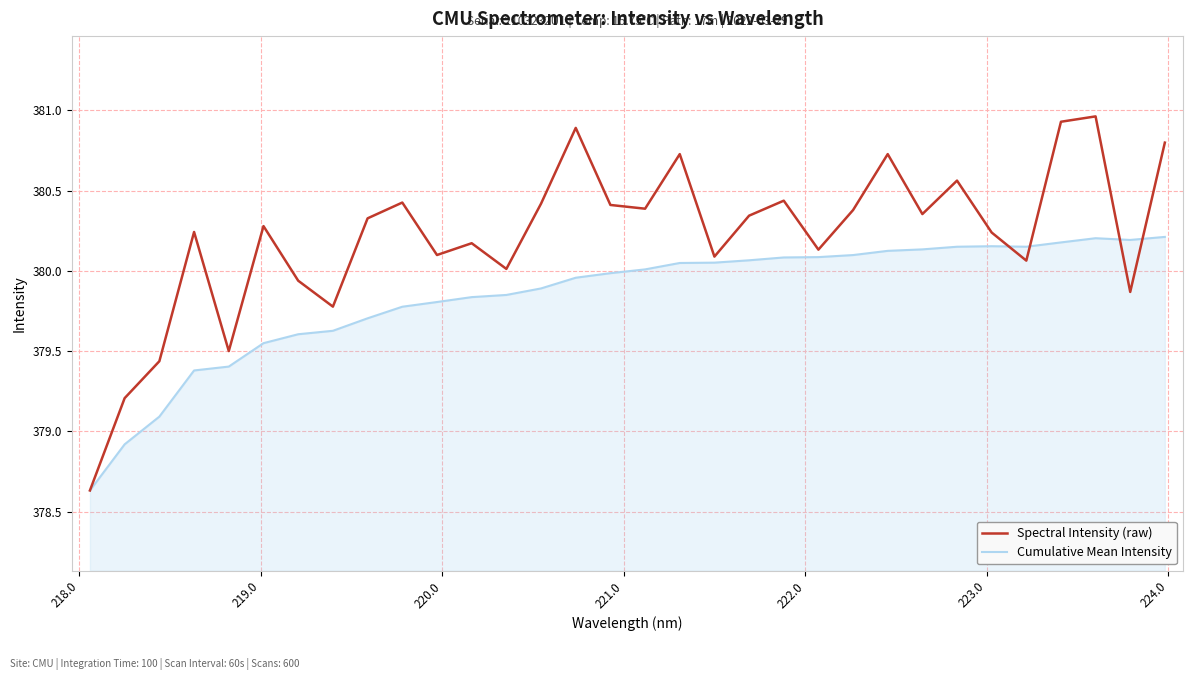

Rank the series by their average value, from lowest to highest.

Cumulative Mean Intensity, Spectral Intensity (raw)